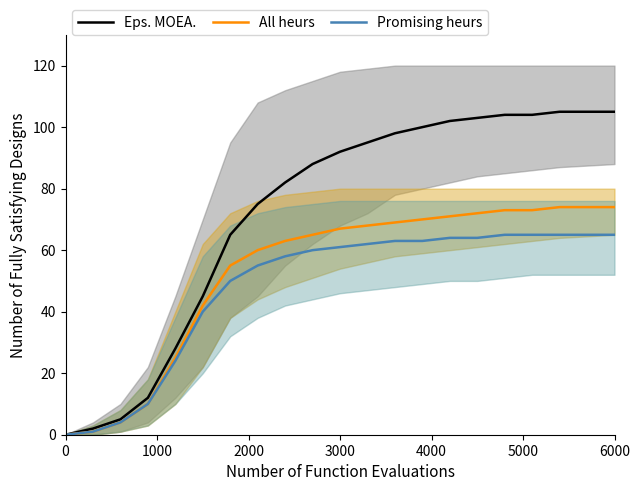

What is the highest value of the Promising heurs series?

65